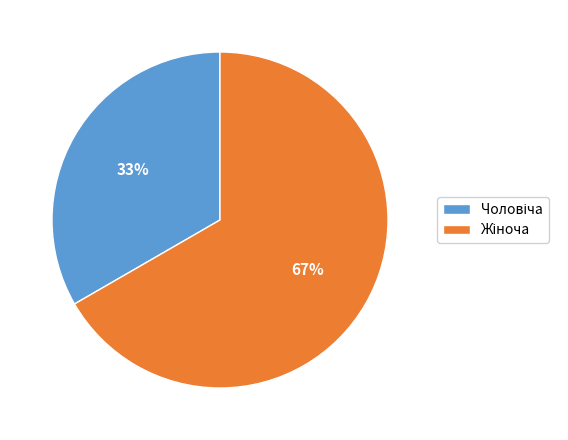

Is there a majority slice in this chart?

Yes